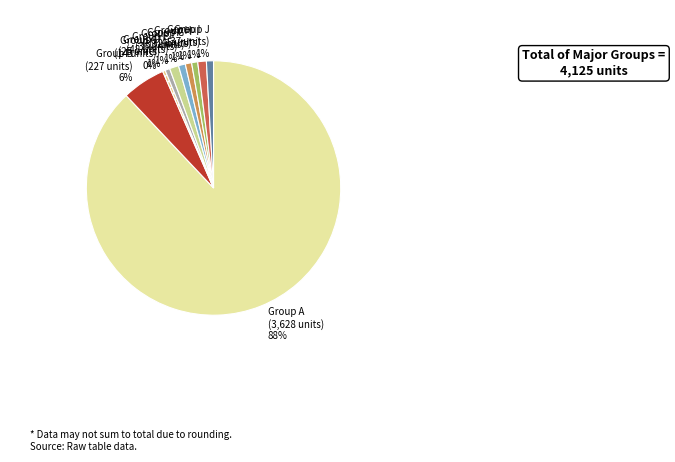

Combined, do Group B and Group H account for over 50%?

No